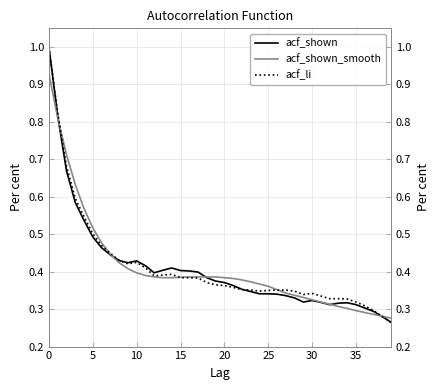

What are all the series names shown in the legend?

acf_shown, acf_shown_smooth, acf_li